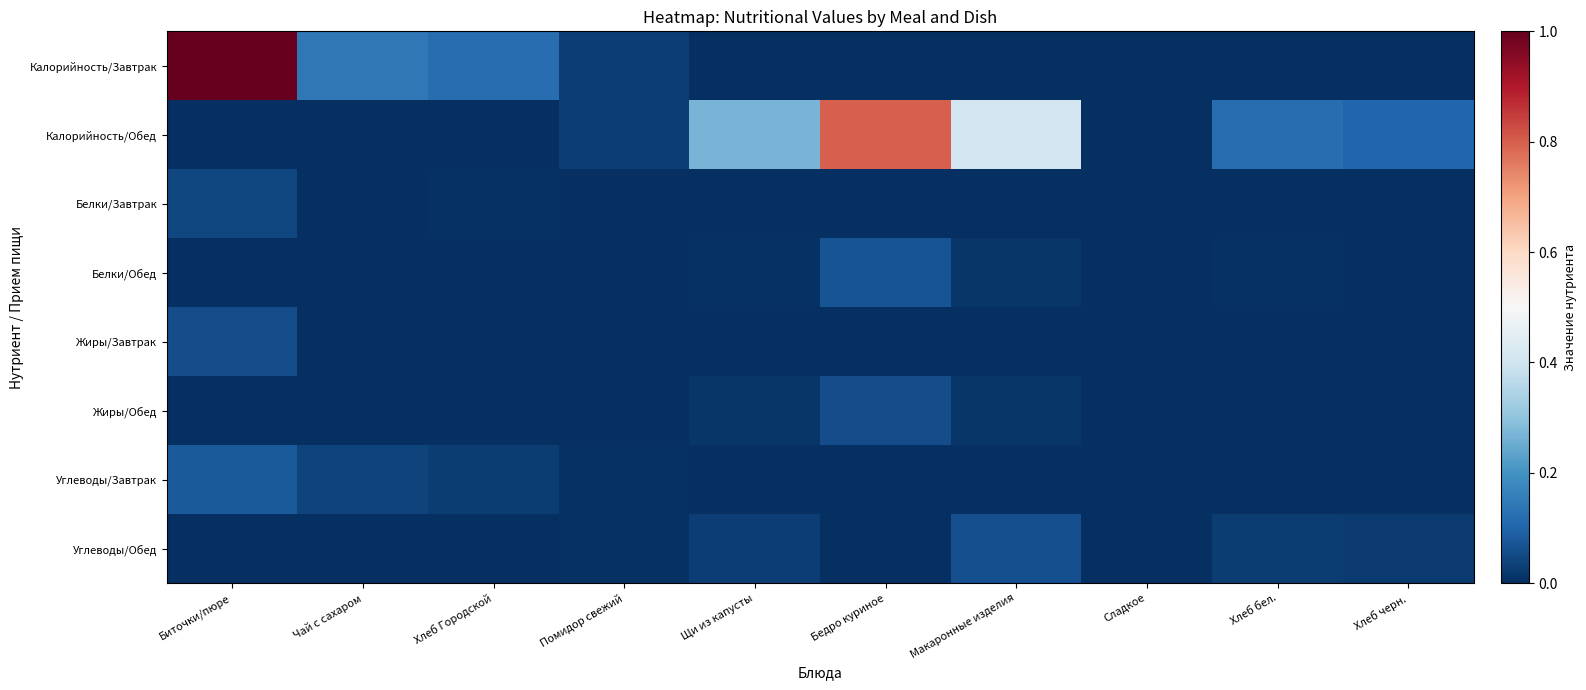

Reading right to left, list all the values displayed in this chart.

Калорийность/Завтрак: Хлеб черн.=0.0	Хлеб бел.=0.0	Сладкое=0.0	Макаронные изделия=0.0	Бедро куриное=0.0	Щи из капусты=0.0	Помидор свежий=0.0	Хлеб Городской=0.1	Чай с сахаром=0.1	Биточки/пюре=1.0
Калорийность/Обед: Хлеб черн.=0.1	Хлеб бел.=0.1	Сладкое=0.0	Макаронные изделия=0.4	Бедро куриное=0.8	Щи из капусты=0.3	Помидор свежий=0.0	Хлеб Городской=0.0	Чай с сахаром=0.0	Биточки/пюре=0.0
Белки/Завтрак: Хлеб черн.=0.0	Хлеб бел.=0.0	Сладкое=0.0	Макаронные изделия=0.0	Бедро куриное=0.0	Щи из капусты=0.0	Помидор свежий=0.0	Хлеб Городской=0.0	Чай с сахаром=0.0	Биточки/пюре=0.0
Белки/Обед: Хлеб черн.=0.0	Хлеб бел.=0.0	Сладкое=0.0	Макаронные изделия=0.0	Бедро куриное=0.1	Щи из капусты=0.0	Помидор свежий=0.0	Хлеб Городской=0.0	Чай с сахаром=0.0	Биточки/пюре=0.0
Жиры/Завтрак: Хлеб черн.=0.0	Хлеб бел.=0.0	Сладкое=0.0	Макаронные изделия=0.0	Бедро куриное=0.0	Щи из капусты=0.0	Помидор свежий=0.0	Хлеб Городской=0.0	Чай с сахаром=0.0	Биточки/пюре=0.1
Жиры/Обед: Хлеб черн.=0.0	Хлеб бел.=0.0	Сладкое=0.0	Макаронные изделия=0.0	Бедро куриное=0.1	Щи из капусты=0.0	Помидор свежий=0.0	Хлеб Городской=0.0	Чай с сахаром=0.0	Биточки/пюре=0.0
Углеводы/Завтрак: Хлеб черн.=0.0	Хлеб бел.=0.0	Сладкое=0.0	Макаронные изделия=0.0	Бедро куриное=0.0	Щи из капусты=0.0	Помидор свежий=0.0	Хлеб Городской=0.0	Чай с сахаром=0.0	Биточки/пюре=0.1
Углеводы/Обед: Хлеб черн.=0.0	Хлеб бел.=0.0	Сладкое=0.0	Макаронные изделия=0.1	Бедро куриное=0.0	Щи из капусты=0.0	Помидор свежий=0.0	Хлеб Городской=0.0	Чай с сахаром=0.0	Биточки/пюре=0.0